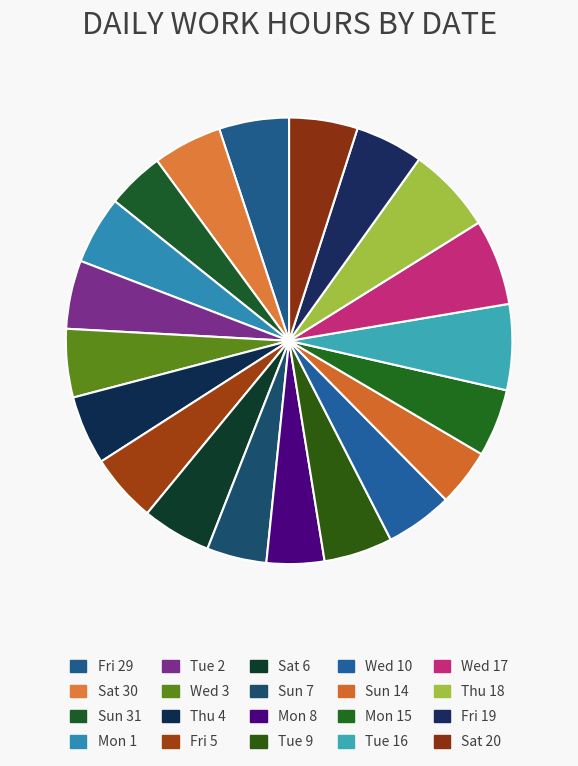

Rank the categories by value from lowest to highest.

Sun 14, Mon 8, Sun 31, Sun 7, Wed 10, Mon 15, Mon 1, Fri 19, Wed 3, Fri 5, Tue 2, Sat 20, Tue 9, Thu 4, Sat 30, Sat 6, Fri 29, Tue 16, Wed 17, Thu 18